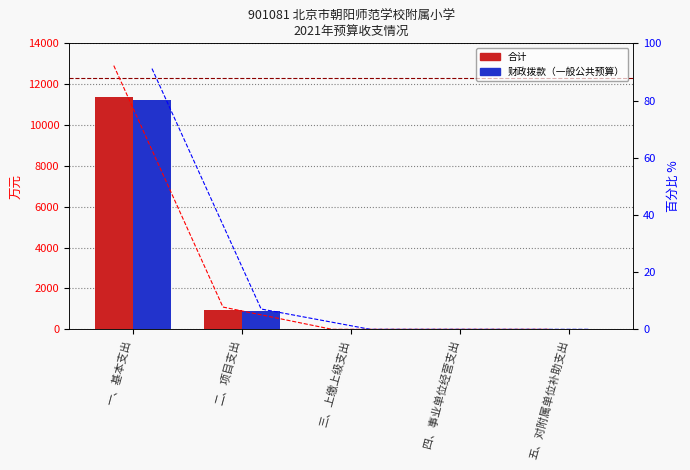

Which series has the largest total across all categories?

合计